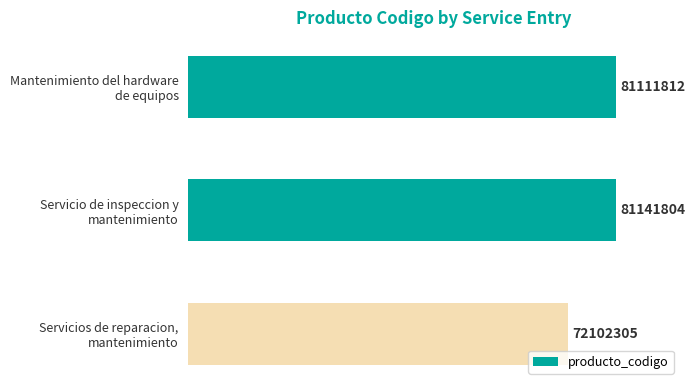

Are the bars horizontal?

Yes